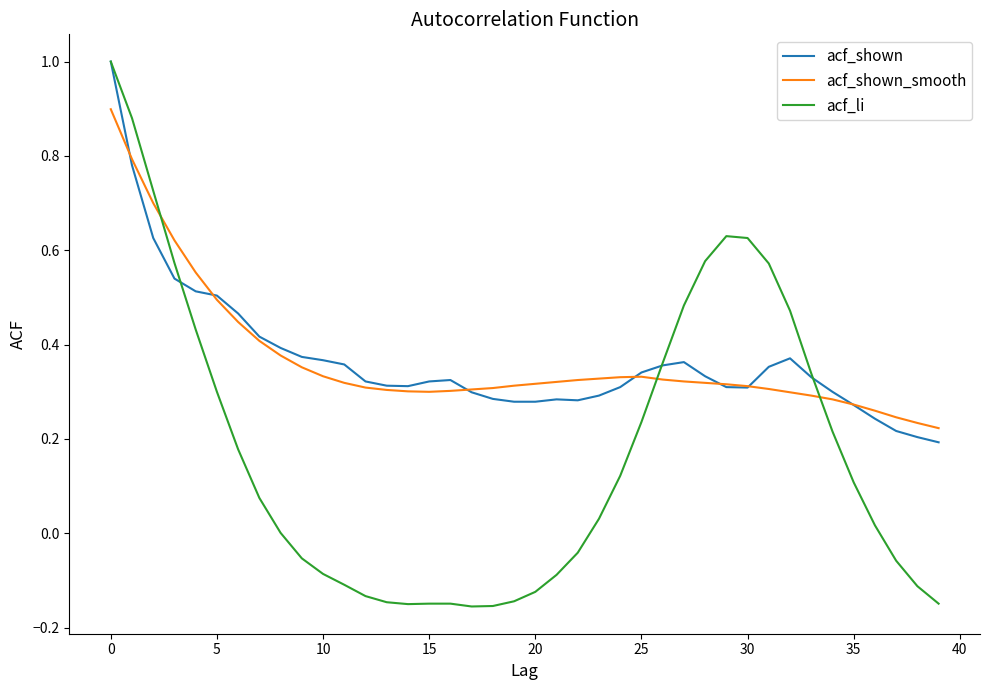

Which series has the largest range (max minus min)?

acf_li